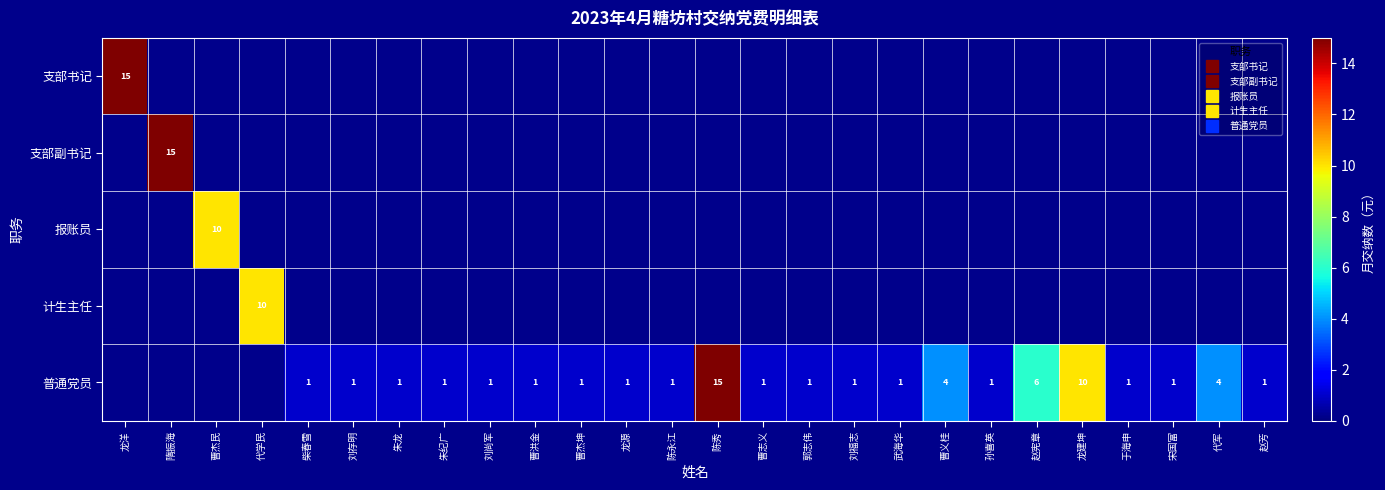

List the series in order of their peak value, lowest first.

支部书记, 支部副书记, 报账员, 计生主任, 普通党员